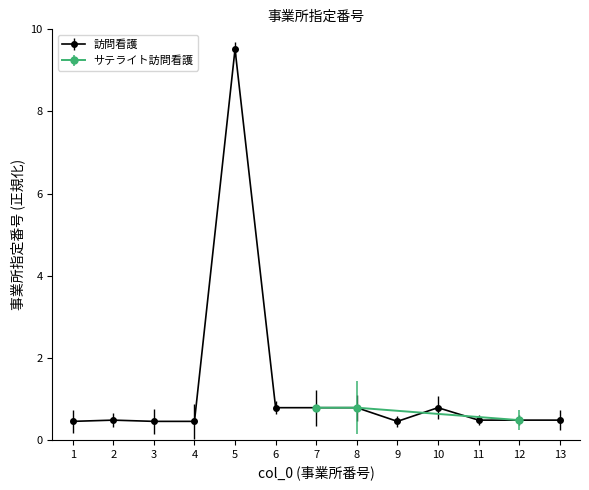

Reading right to left, what are all the values shown in this chart?

13=0.5	12=0.5	11=0.5	10=0.8	9=0.5	8=0.8	7=0.8	6=0.8	5=9.5	4=0.5	3=0.5	2=0.5	1=0.5